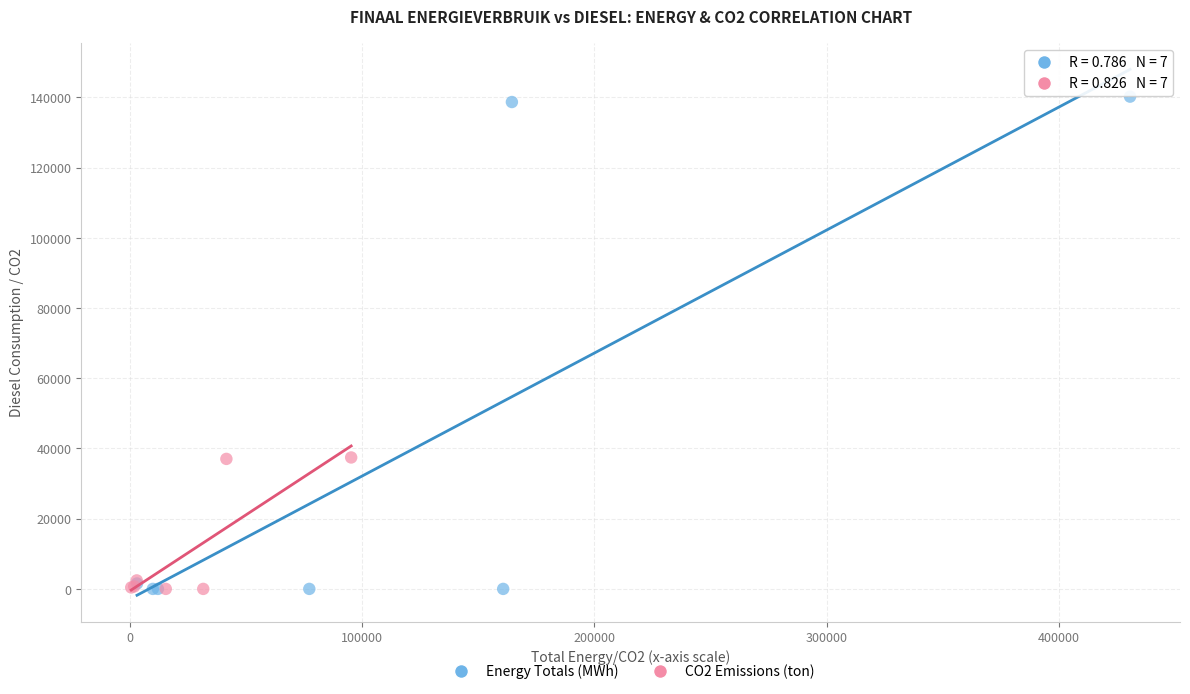

Which series contains the highest Y value?

Energy Totals (MWh)